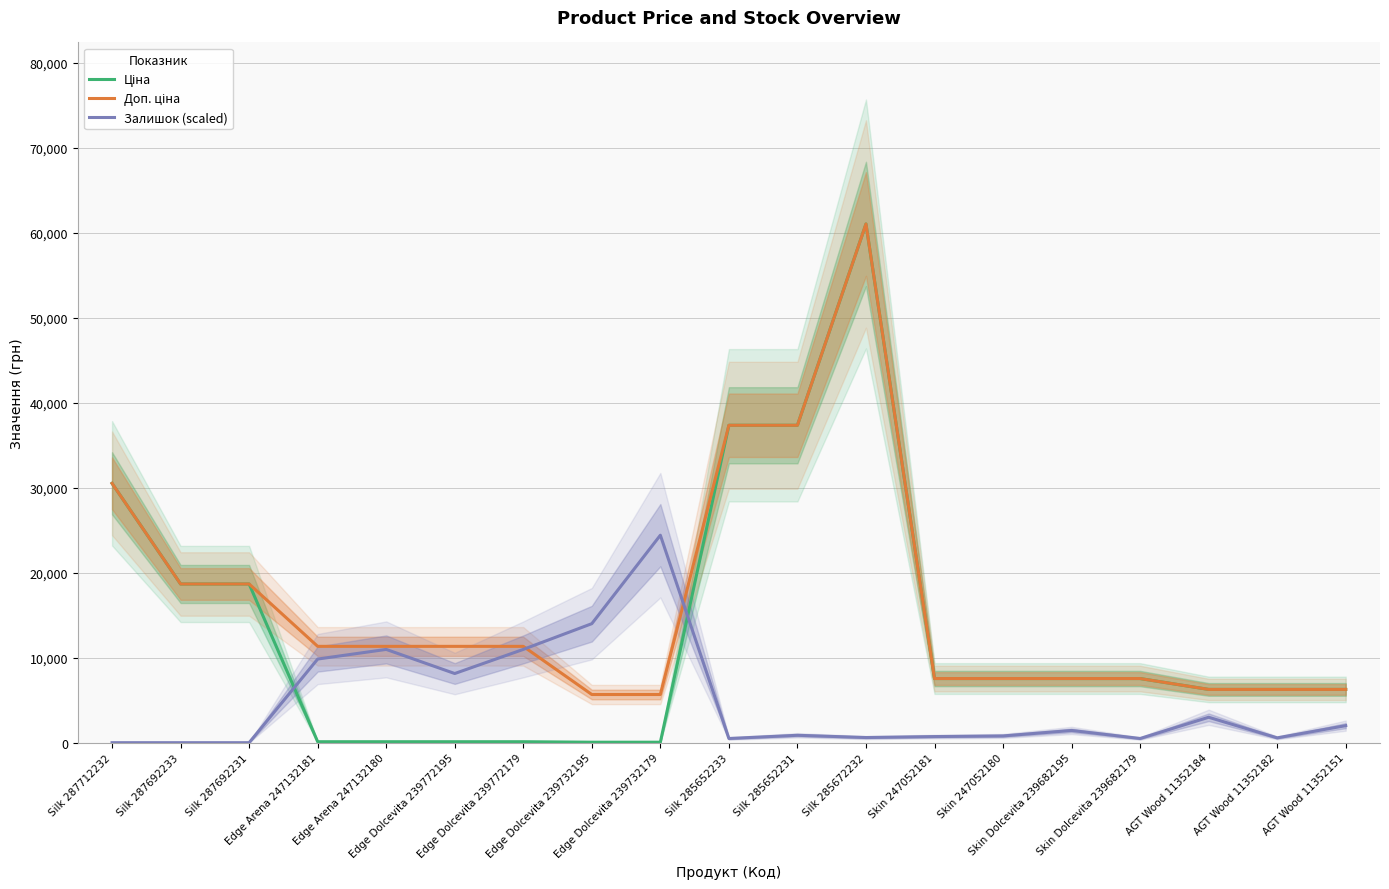

Does the chart display data point markers on the line(s)?

No